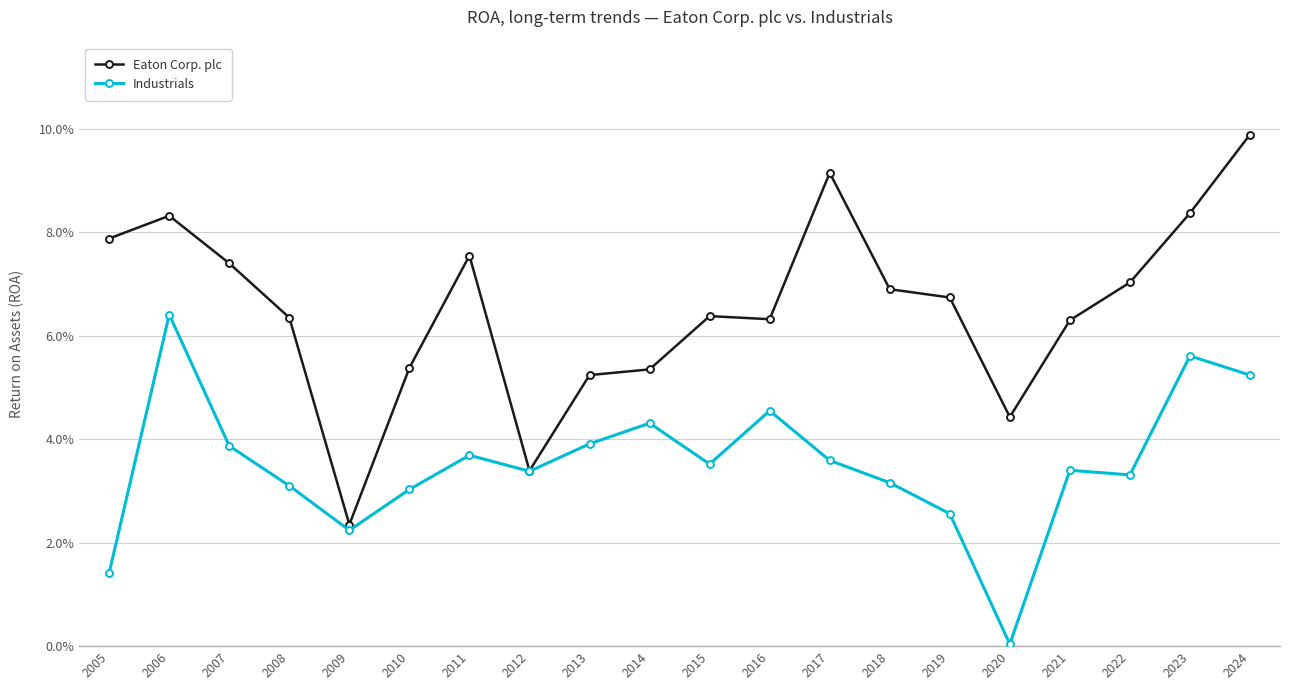

What are all the series names shown in the legend?

Eaton Corp. plc, Industrials